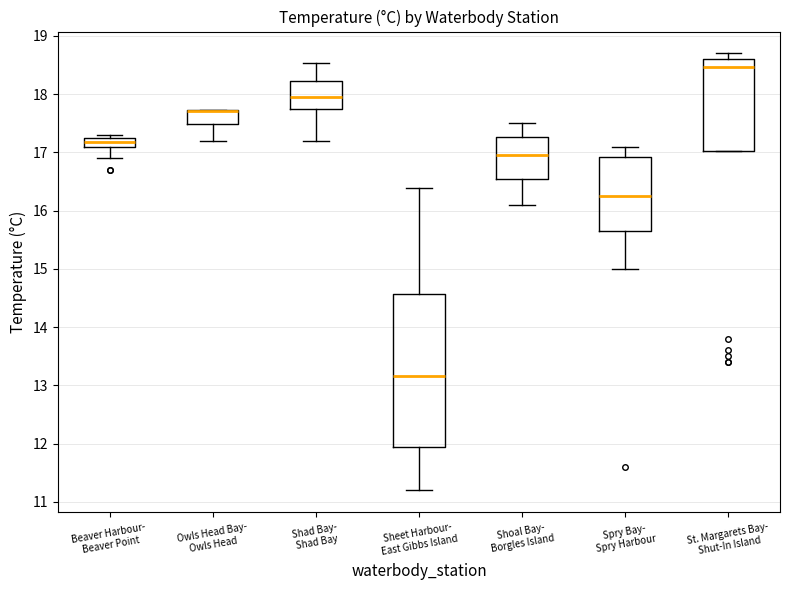

Reading left to right, transcribe this box plot: for each box, give where its median line is, the range the box spans, and where its two whiskers end, as read against the y-axis. The values are not printed on the chart, so give them approximately, as read against the axis.

Beaver Harbour- Beaver Point: median 17.2 (inside the box), box 17.1 to 17.2, whiskers 16.9 to 17.3
Owls Head Bay- Owls Head: median 17.7 (drawn on the box's upper edge), box 17.5 to 17.7, whiskers 17.2 to 17.7
Shad Bay- Shad Bay: median 18.0, box 17.8 to 18.2, whiskers 17.2 to 18.5
Sheet Harbour- East Gibbs Island: median 13.2, box 12.0 to 14.6, whiskers 11.2 to 16.4
Shoal Bay- Borgles Island: median 17.0, box 16.5 to 17.3, whiskers 16.1 to 17.5
Spry Bay- Spry Harbour: median 16.3, box 15.7 to 16.9, whiskers 15.0 to 17.1
St. Margarets Bay- Shut-In Island: median 18.5, box 17.0 to 18.6, whiskers 17.0 to 18.7